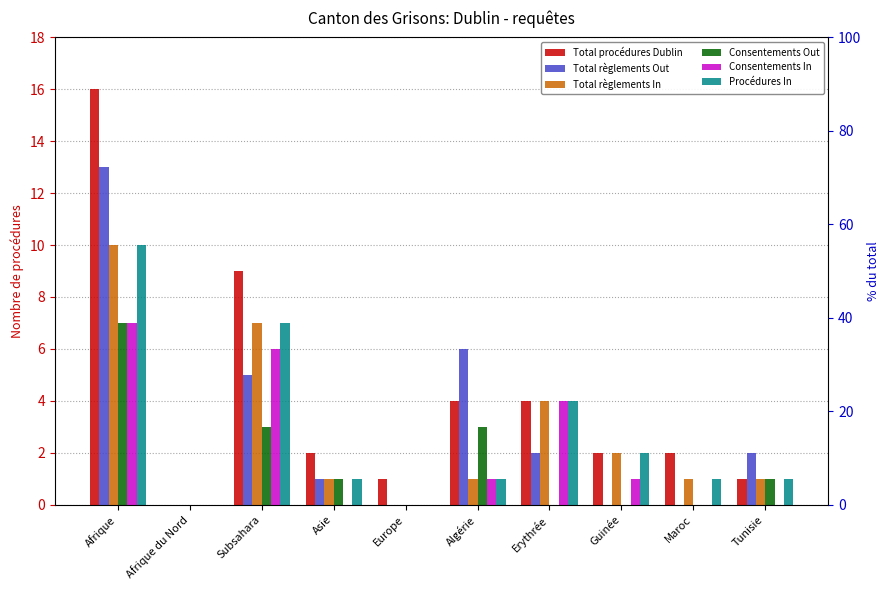

Count the number of data series in this chart.

6